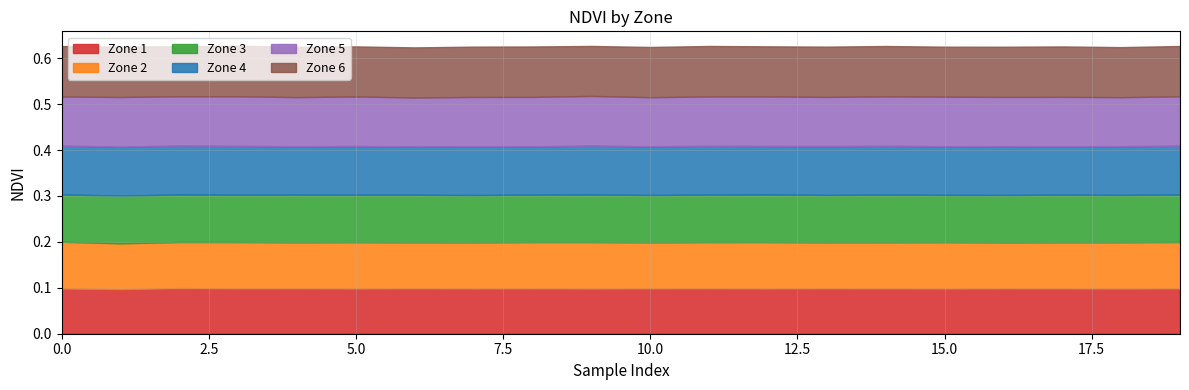

What is the value of the Zone 1 point at the 17th from the left?

0.1